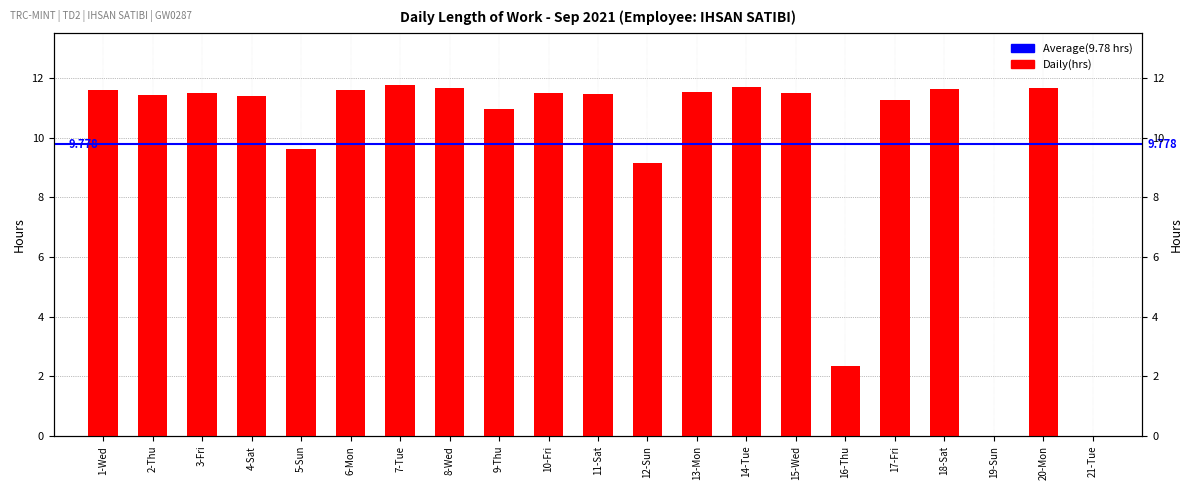

What is the value of the 5th bar from the left?

9.6